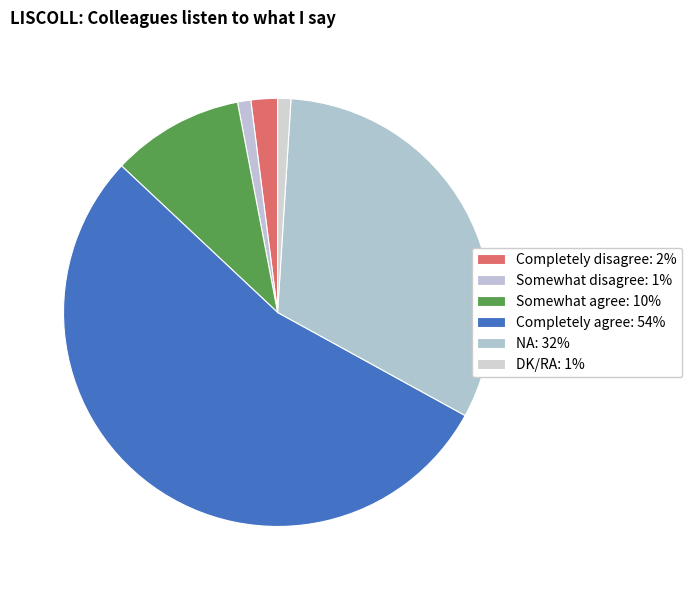

Is it true that DK/RA is 1% of the pie?

True